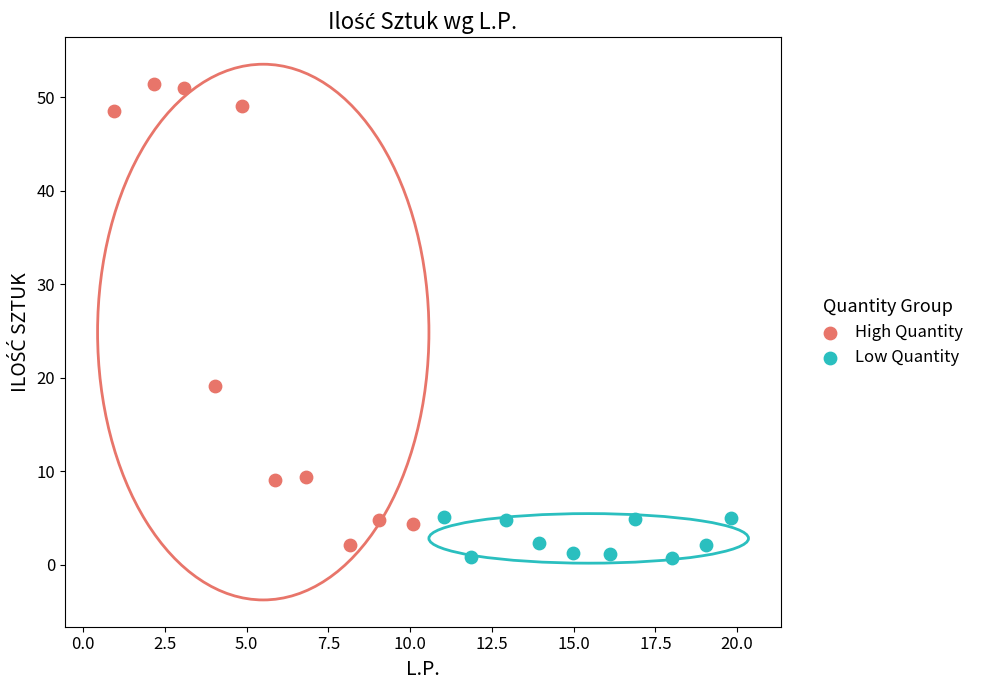

Which series has the widest spread of Y values?

High Quantity